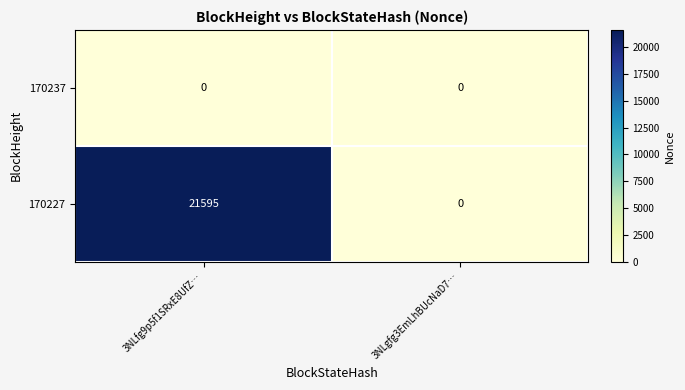

At how many categories does at least one series exceed 8474?

1